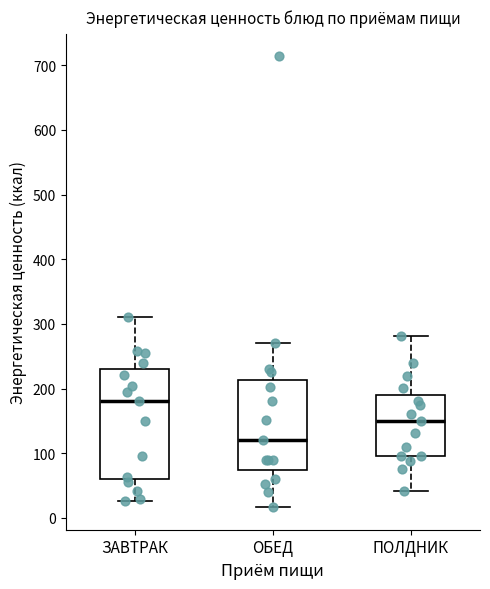

Which box has the lowest median line?

ОБЕД